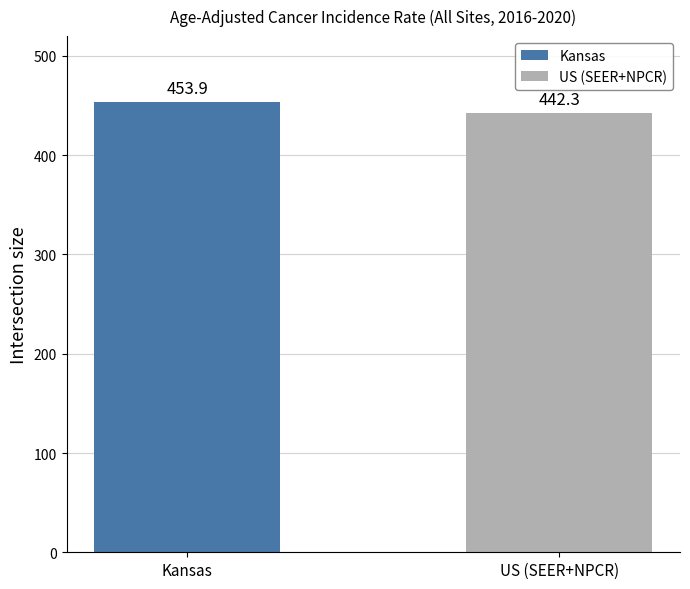

Which series has the largest range (max minus min)?

Kansas